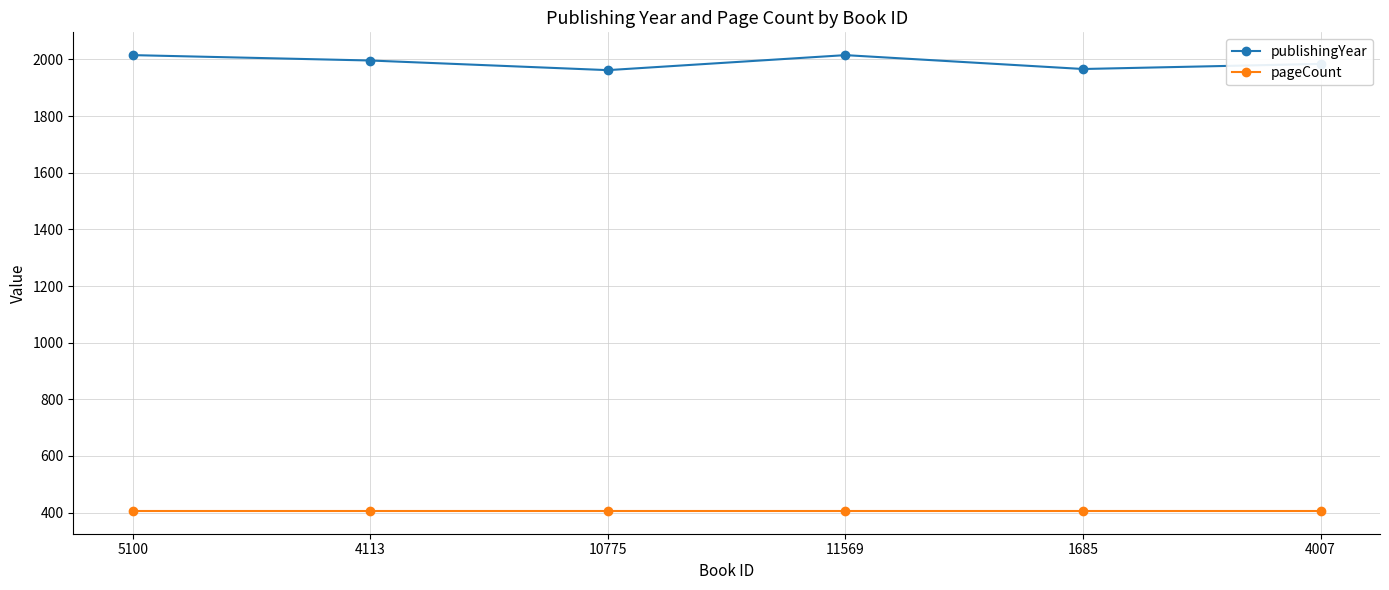

Does the chart display data point markers on the line(s)?

Yes